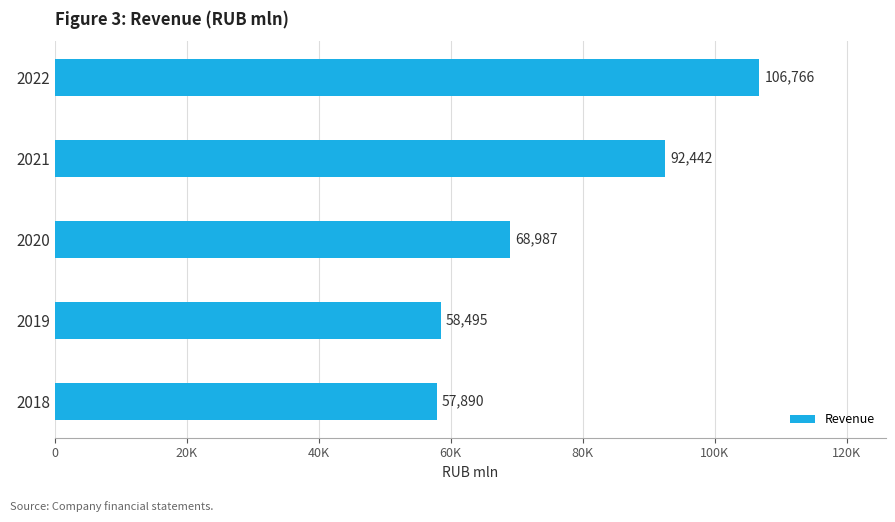

Are the bars horizontal?

Yes